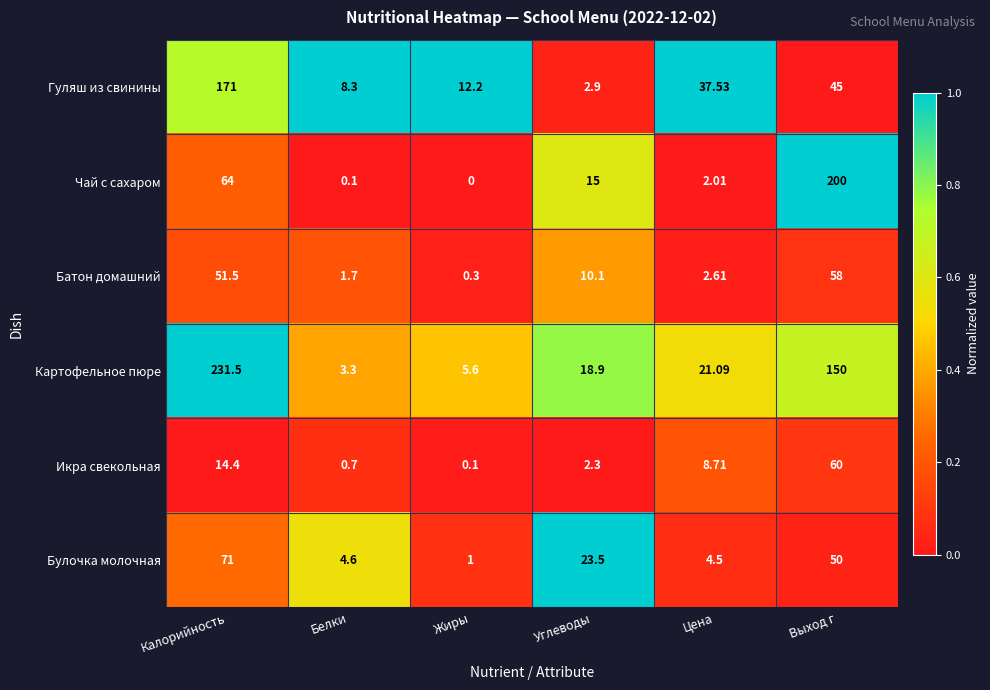

How many series are shown in this chart?

6